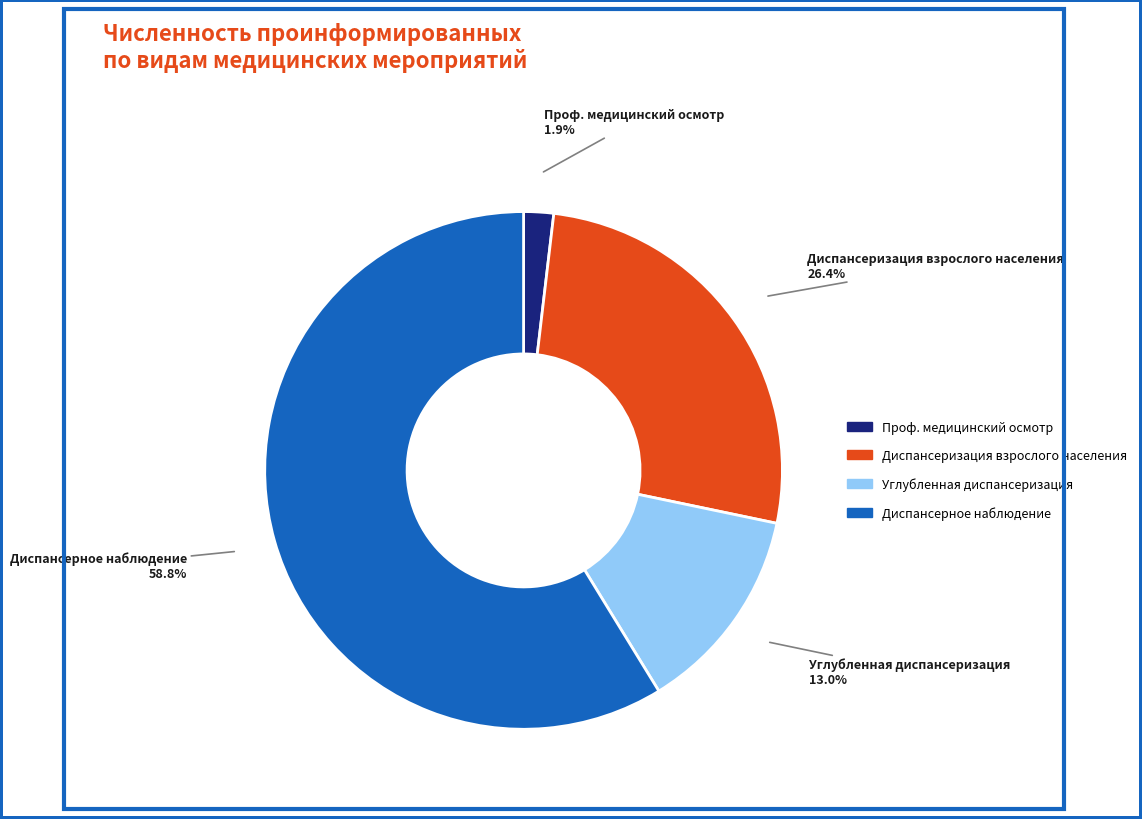

What portion of the pie excludes Проф. медицинский осмотр?

98.1%